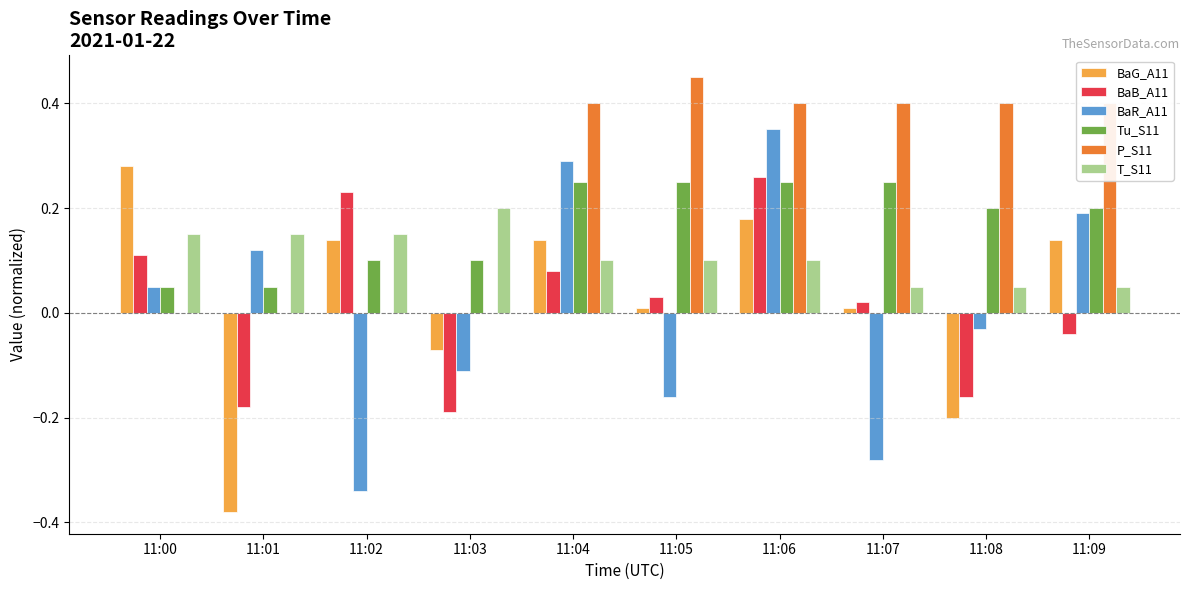

The value of P_S11 at 11:00 is 0.0. True or false?

True